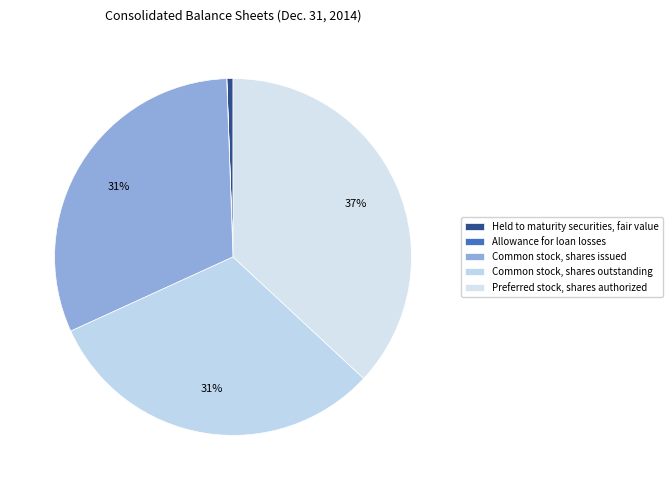

To the nearest percent, what is the combined percentage of Common stock, shares outstanding and Allowance for loan losses?

31%